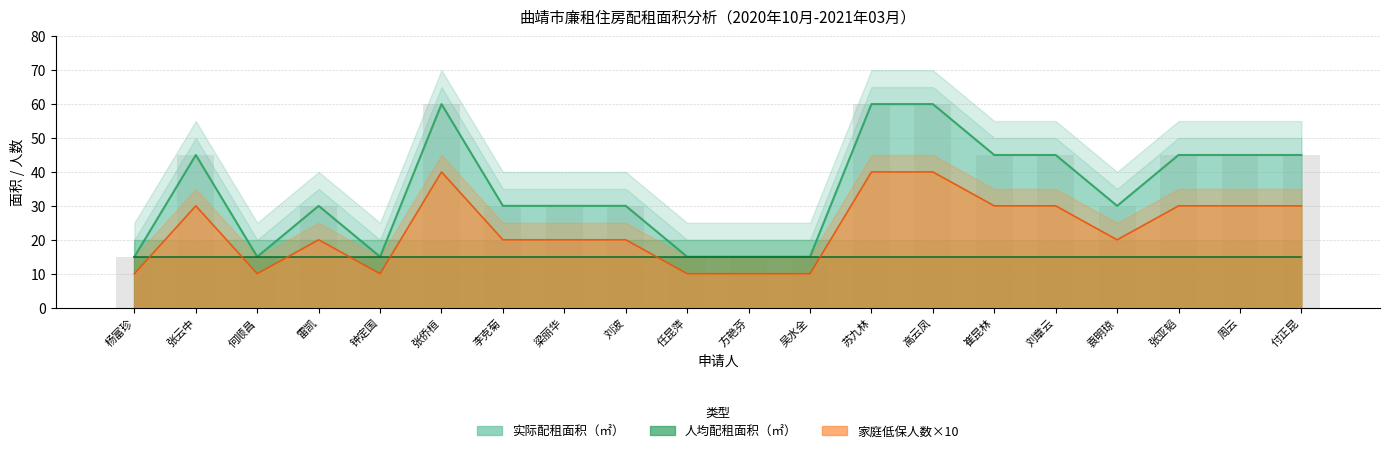

Which category has the highest value in the 实际配租面积（㎡） series?

张侨桓